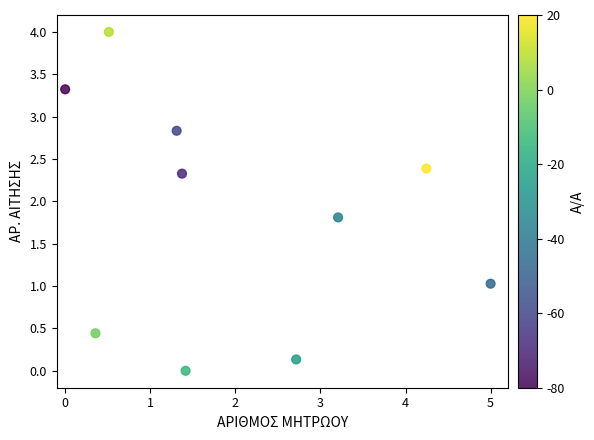

What Y value in the scatter plot is closest to 2?

1.8